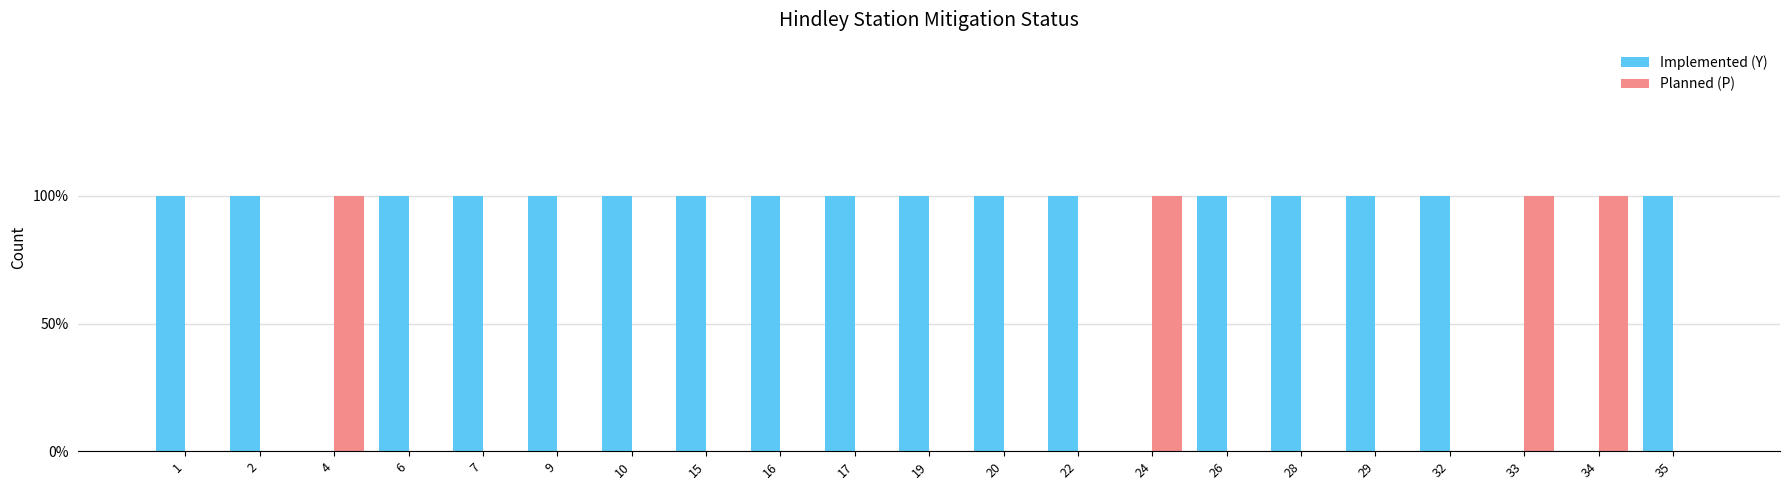

Are the bars grouped side by side (vs. stacked)?

Yes